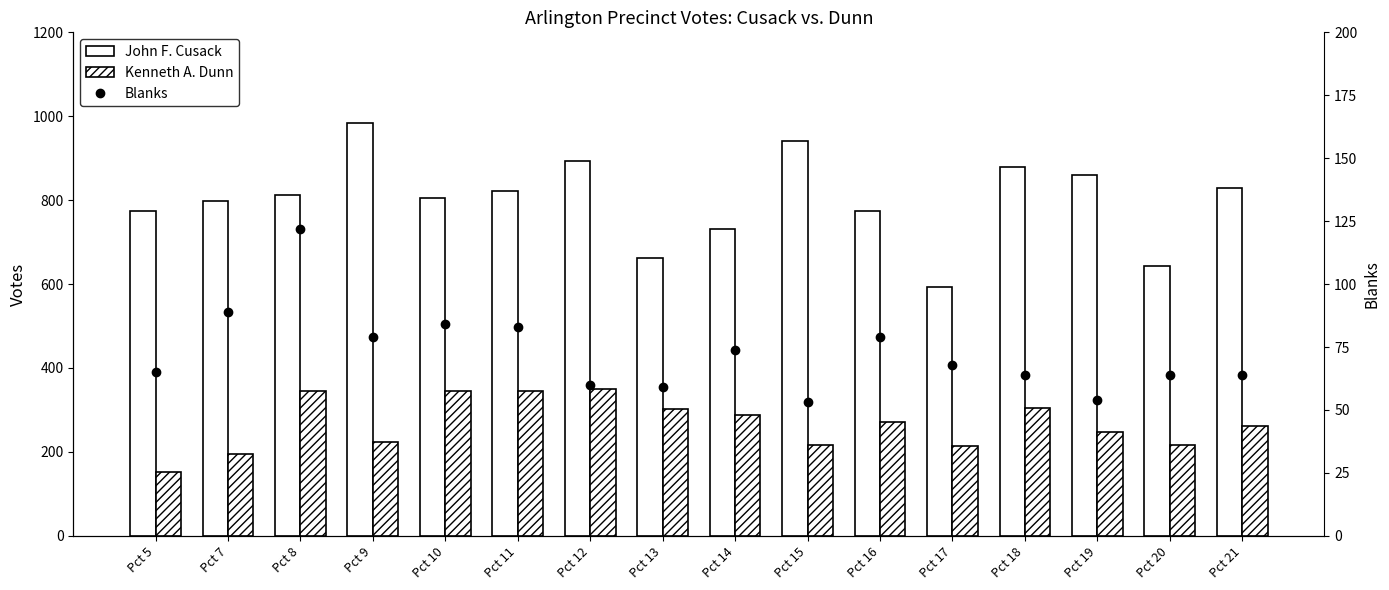

What is the difference between the maximum and minimum values in the Blanks series?

69